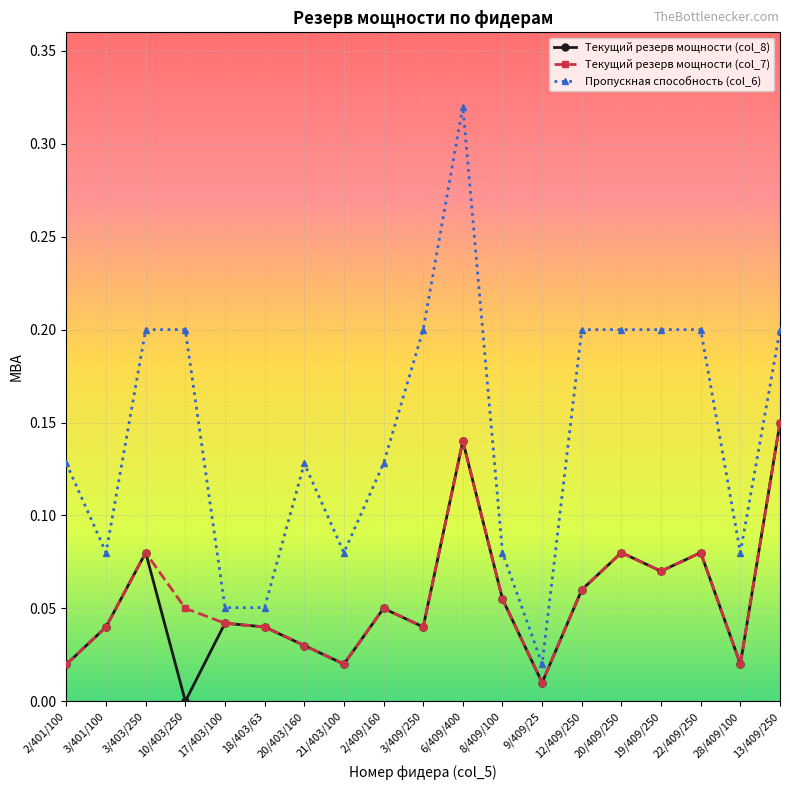

Is the value of Текущий резерв мощности (col_8) at 2/409/160 greater than the value of Текущий резерв мощности (col_7) at 19/409/250?

No